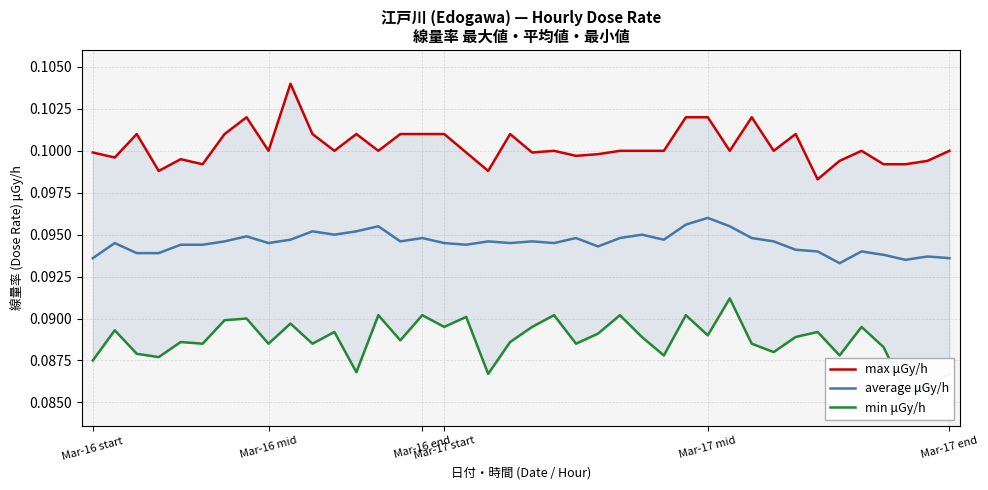

What is the total value across all series at Mar-17 mid?

0.3